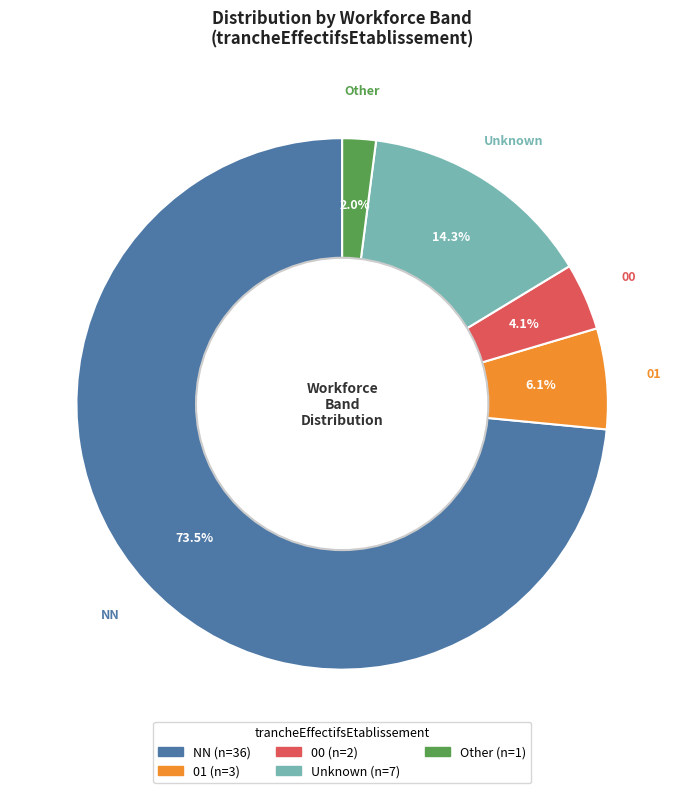

Is there any slice that represents more than half of the pie?

Yes